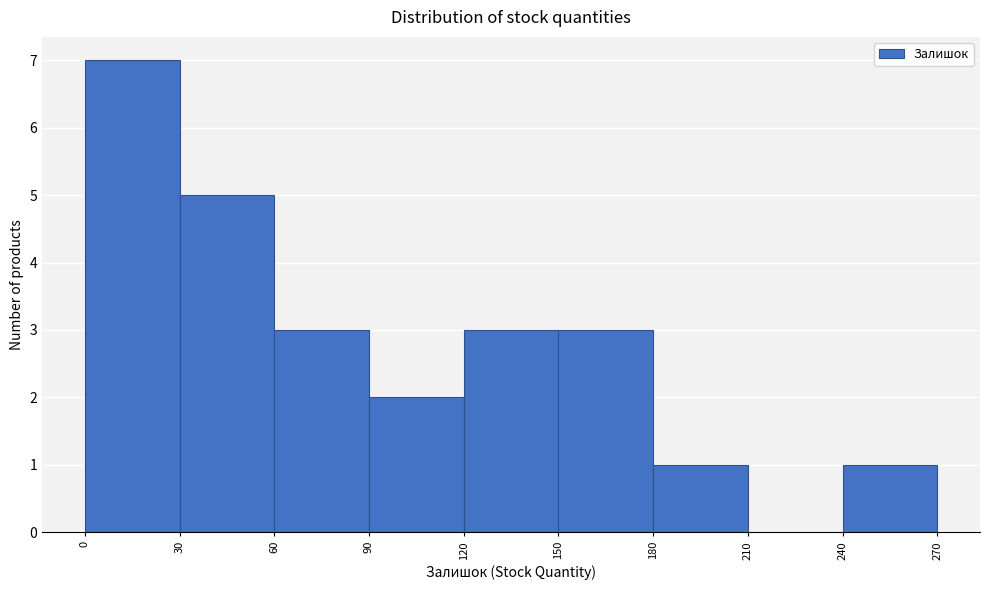

How tall is the bar that spans 150 to 180 on the x-axis? The values are not printed on the chart, so give them approximately, as read against the axis.

3